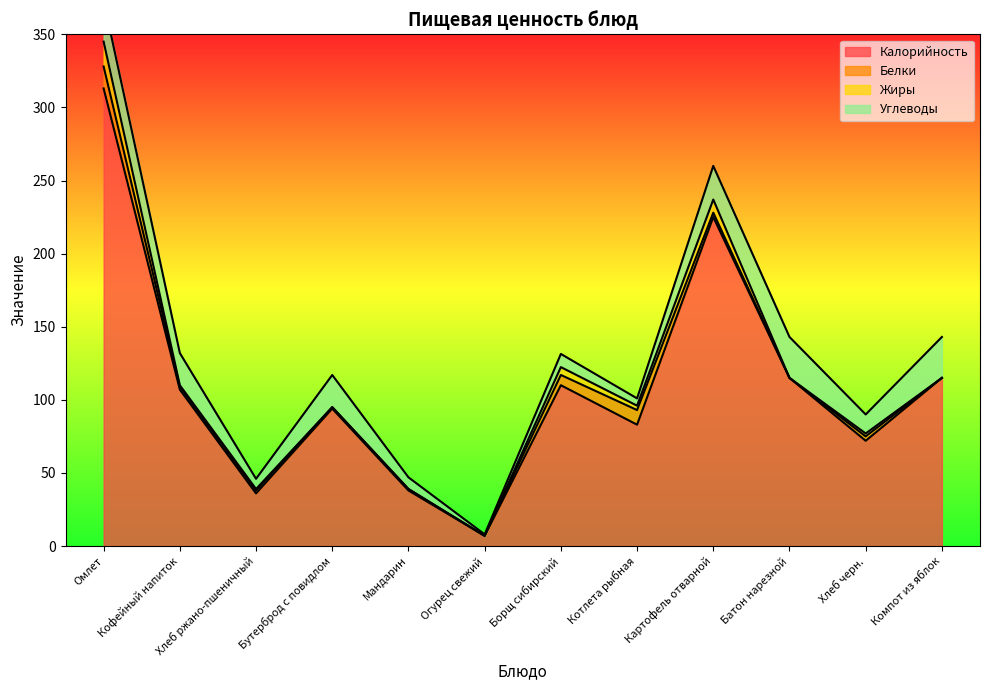

Read the Калорийность value at Мандарин.

38